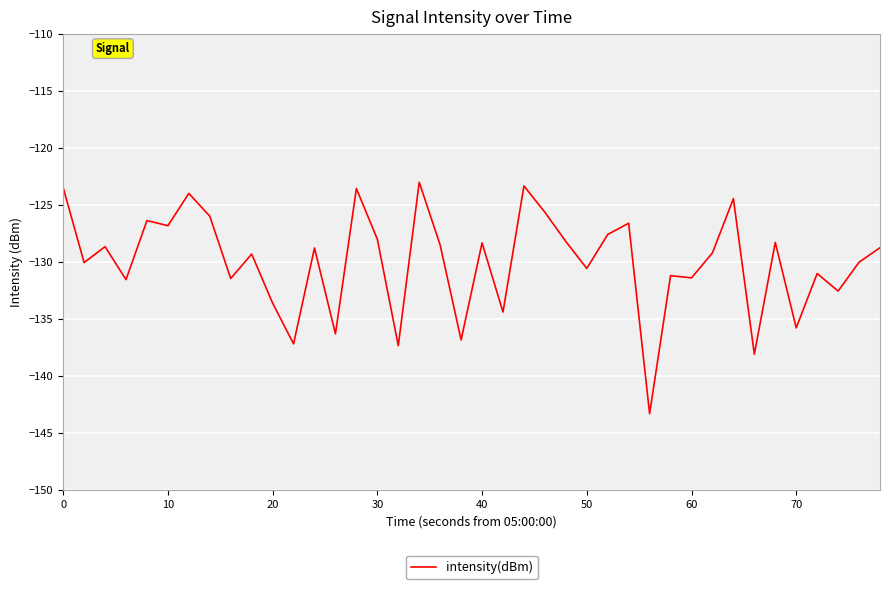

What is the maximum value shown in the chart?

-123.0